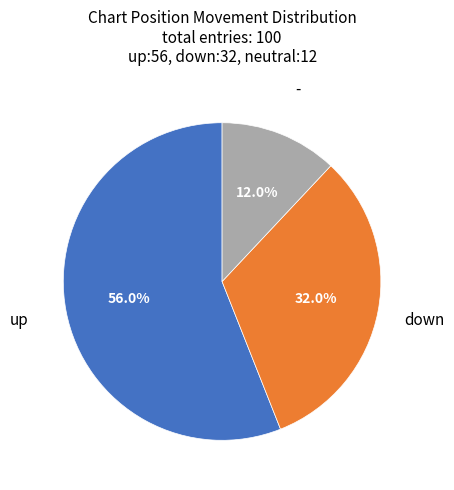

How many segments does this pie chart have?

3